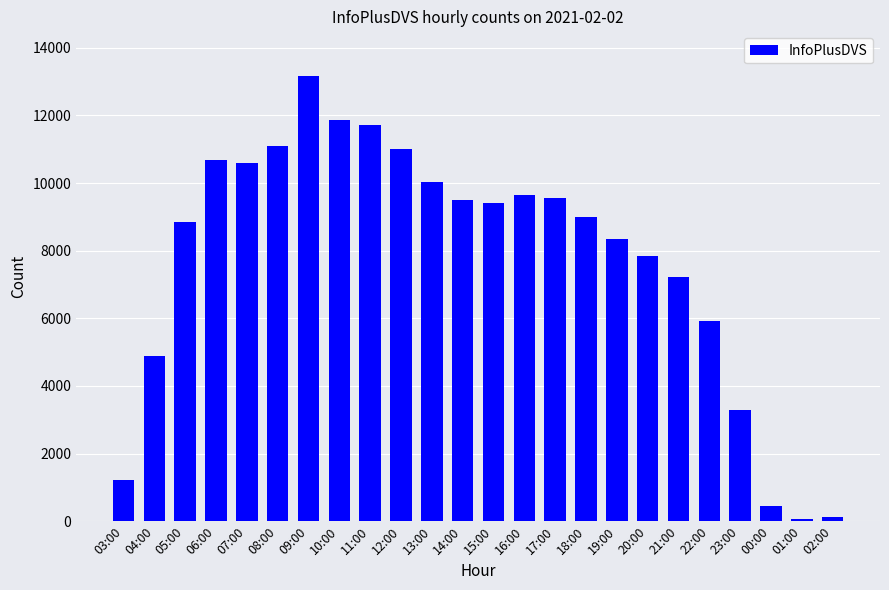

How many values are below 9425?

12